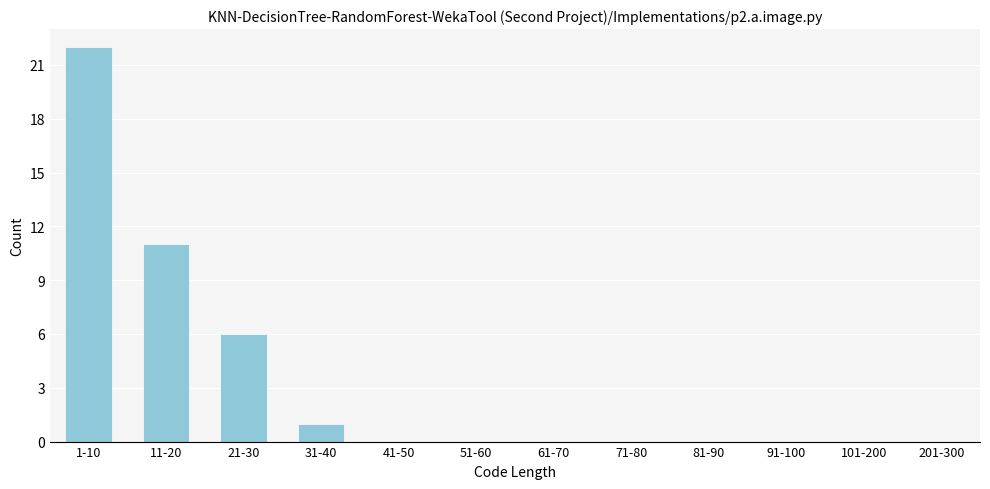

Reading right to left, extract all data points from this chart.

201-300=0	101-200=0	91-100=0	81-90=0	71-80=0	61-70=0	51-60=0	41-50=0	31-40=1	21-30=6	11-20=11	1-10=22